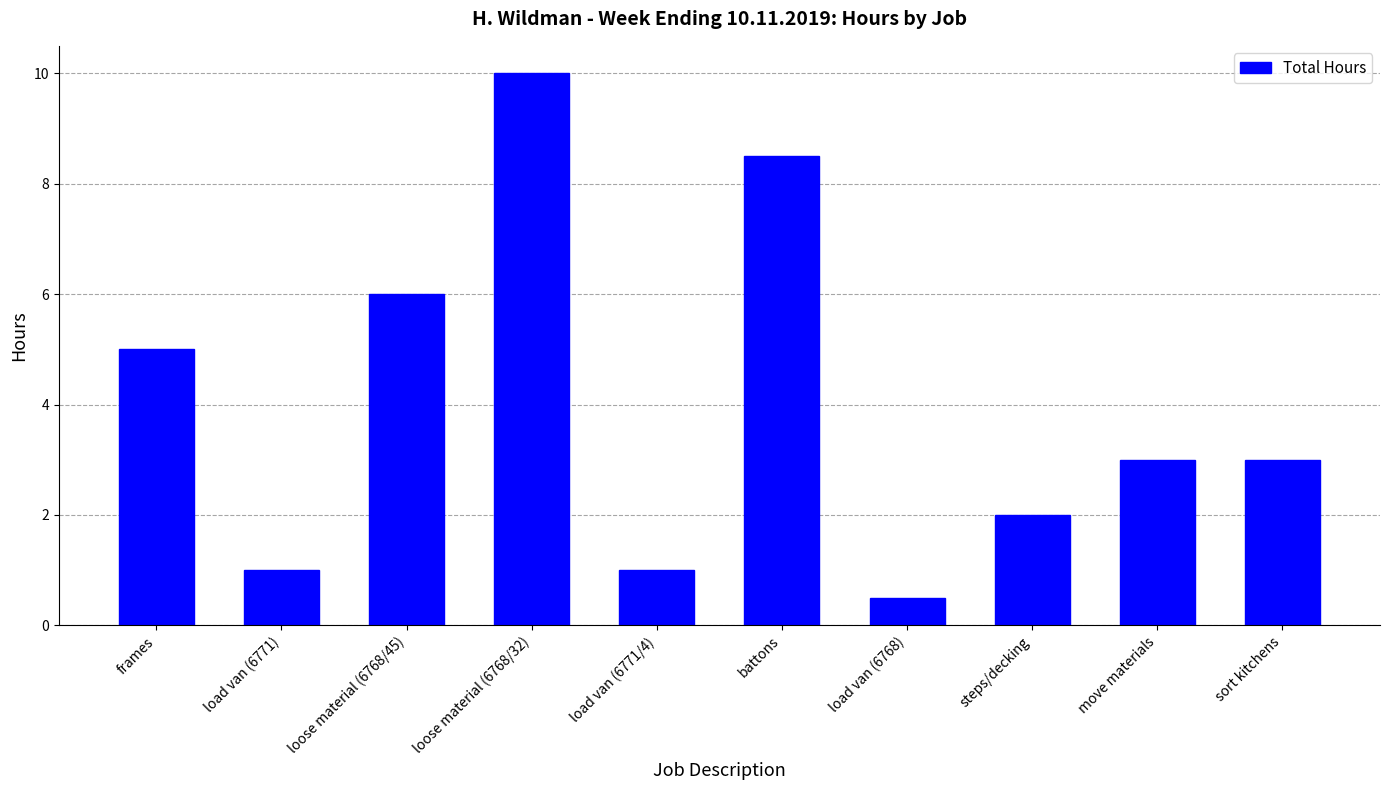

What is the value of the 8th bar from the left?

2.0